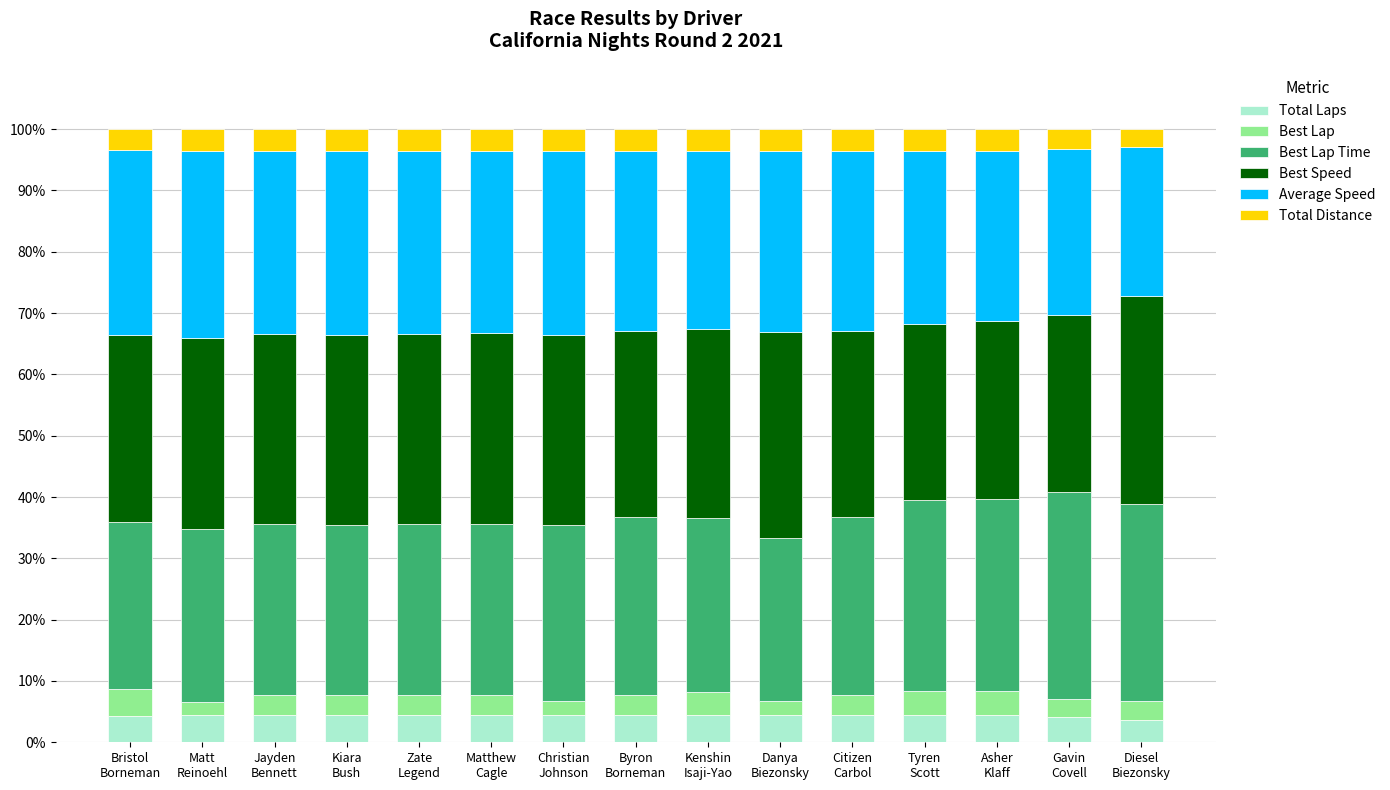

What is the minimum value for Total Laps?

3.7